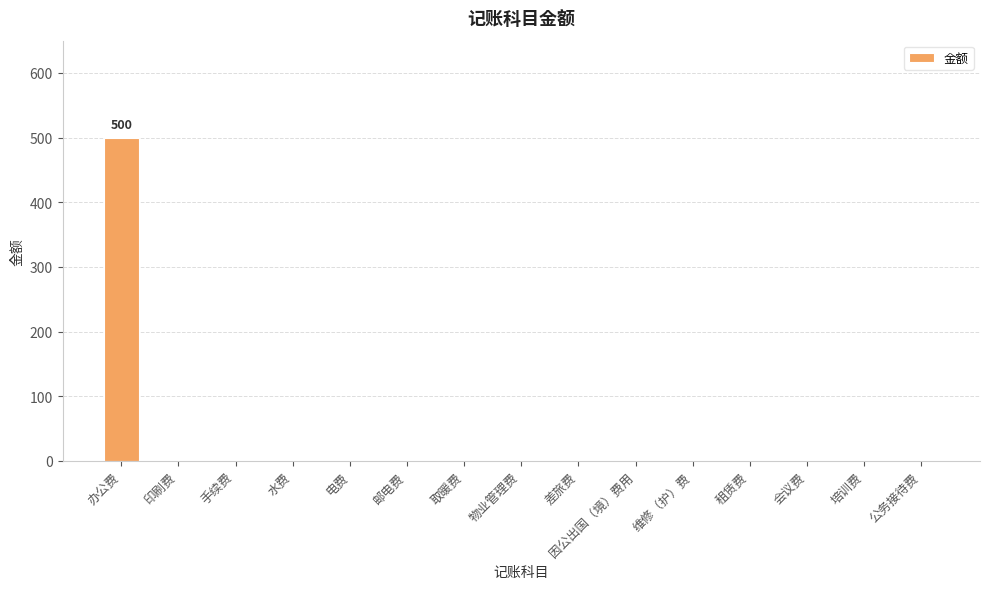

What is the maximum value shown in the chart?

500